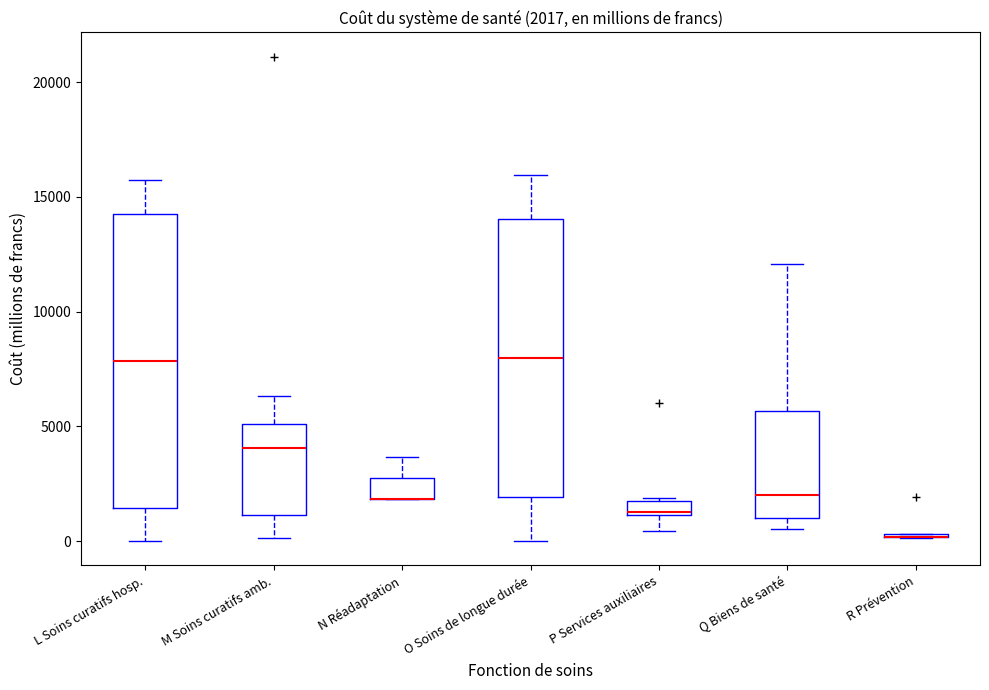

Which box is the tallest, from its lower edge to its upper edge?

L Soins curatifs hosp.